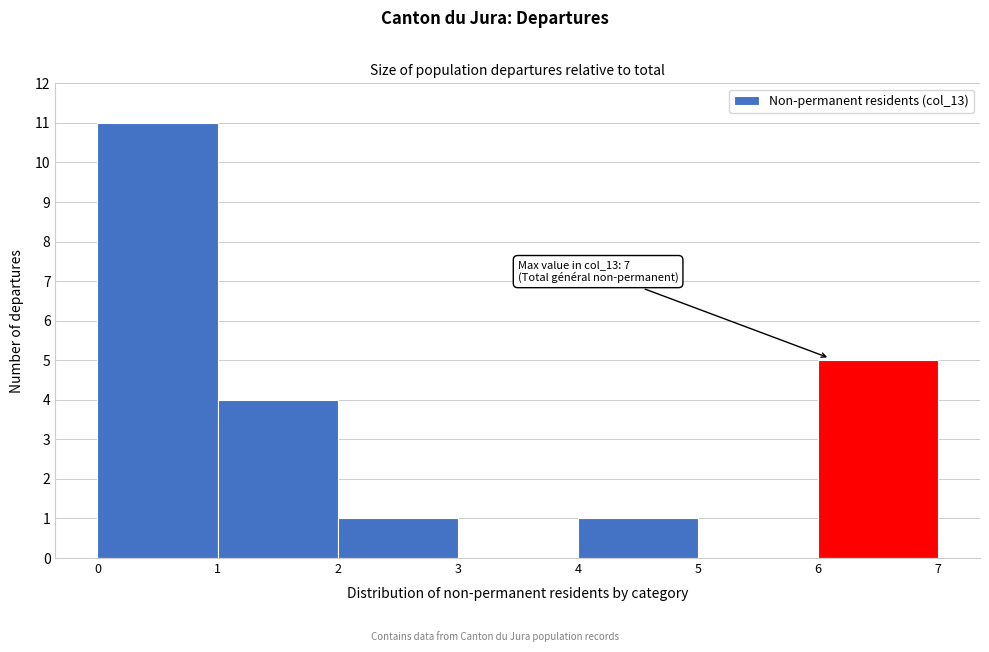

Which range on the x-axis has the tallest bar?

0 to 1